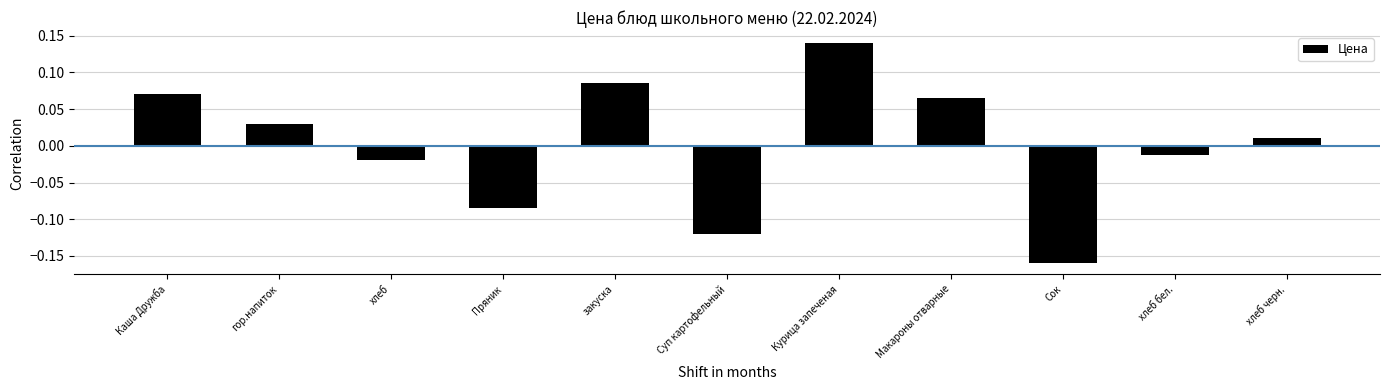

How many categories are shown in the chart?

11